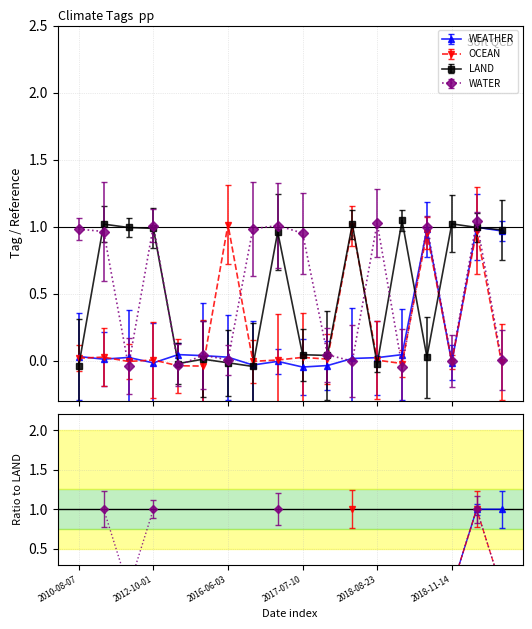

Is the value of WEATHER at 2016-06-03 greater than the value of LAND at 2012-09-26?

No